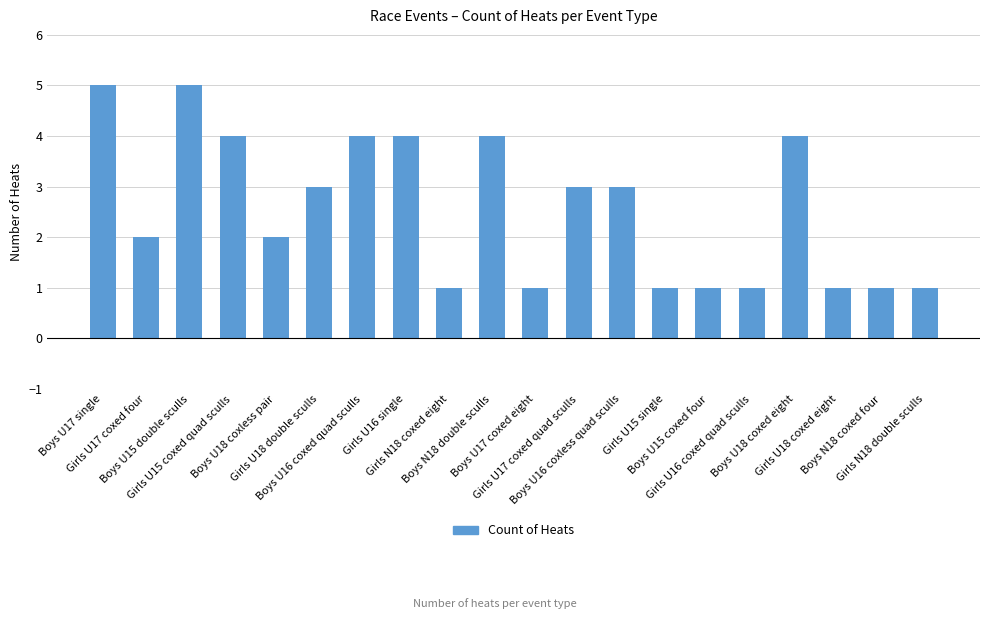

What is the difference between the maximum and minimum values?

4